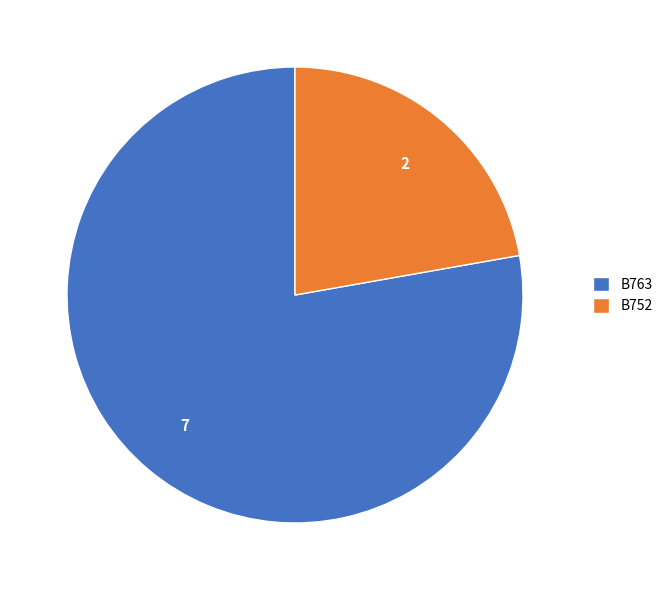

Is the sum of B752 and B763 greater than half?

Yes